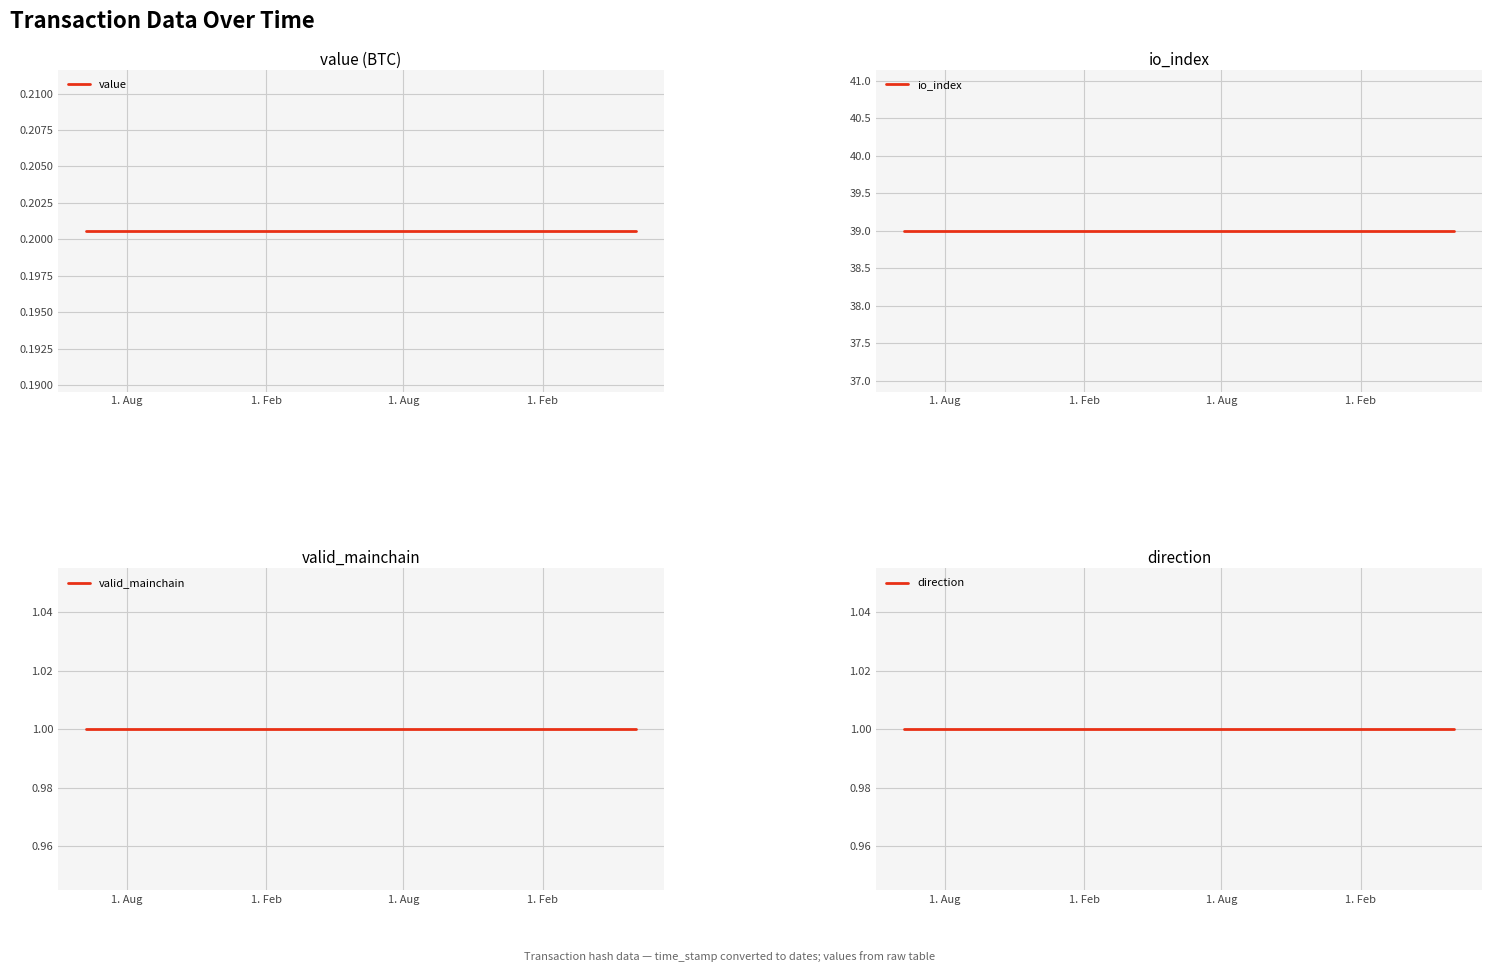

What is the value of the value point at the 9th from the left?

0.2